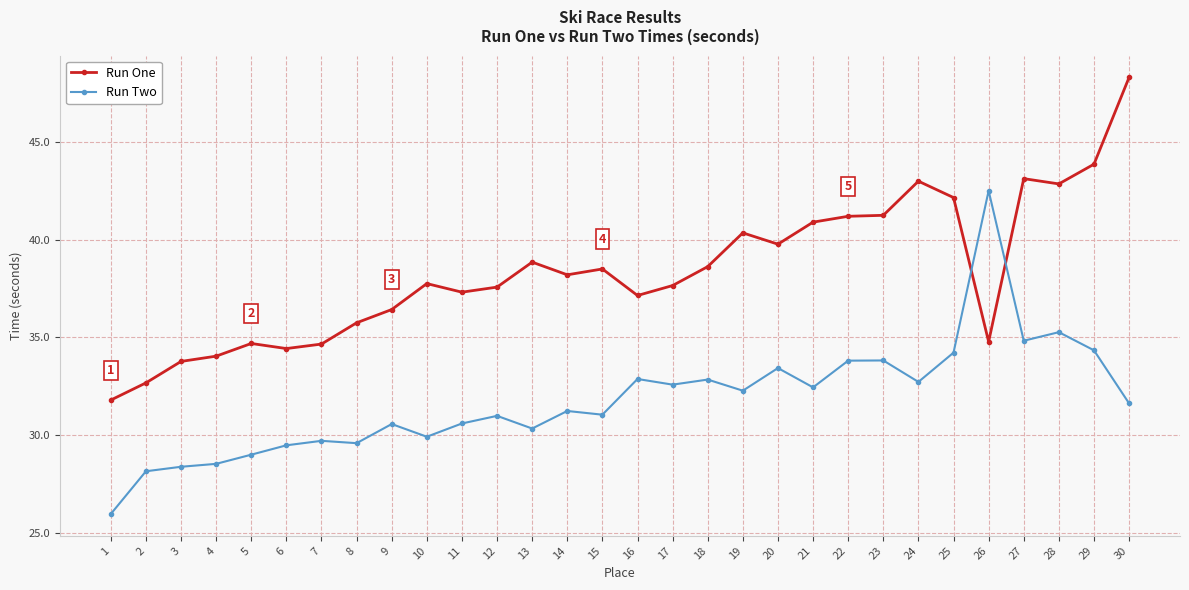

What is the difference between the highest and lowest values at 14?

7.0